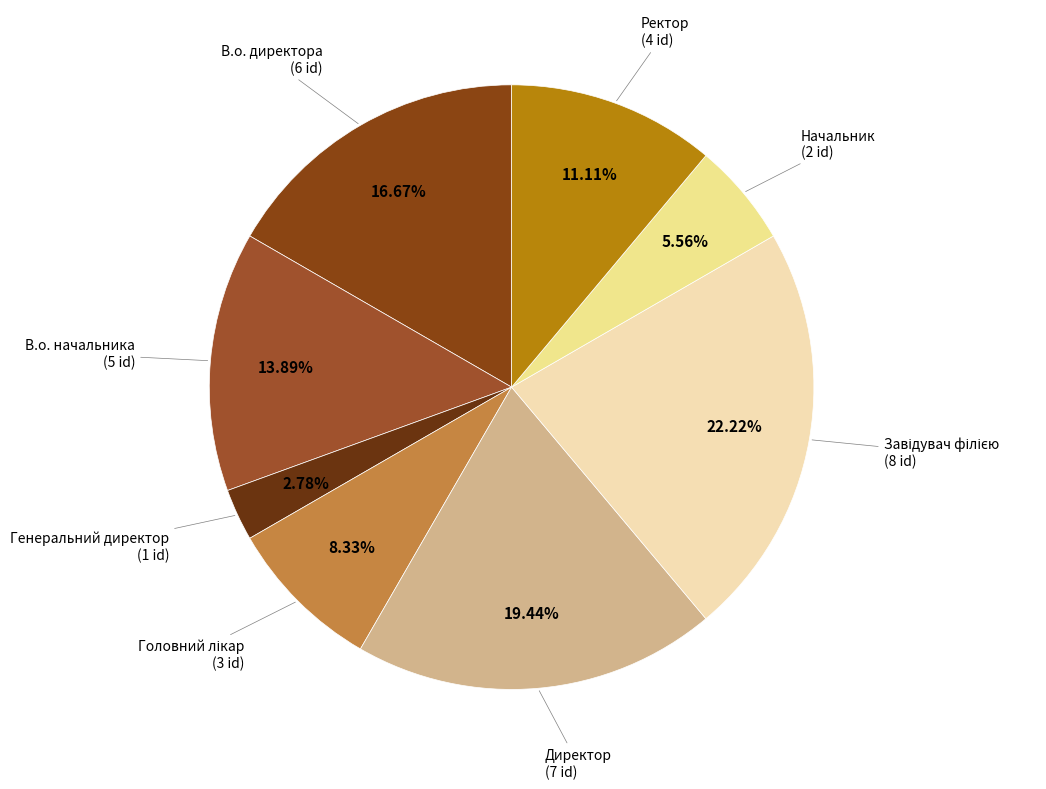

Which category has the smallest portion of the pie?

Генеральний директор